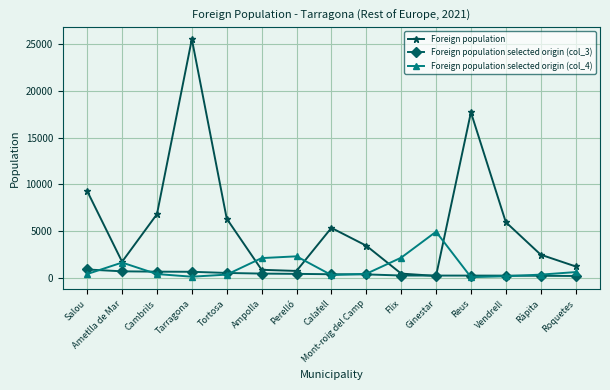

Between Ginestar and Roquetes, which series saw the biggest shift?

Foreign population selected origin (col_4)